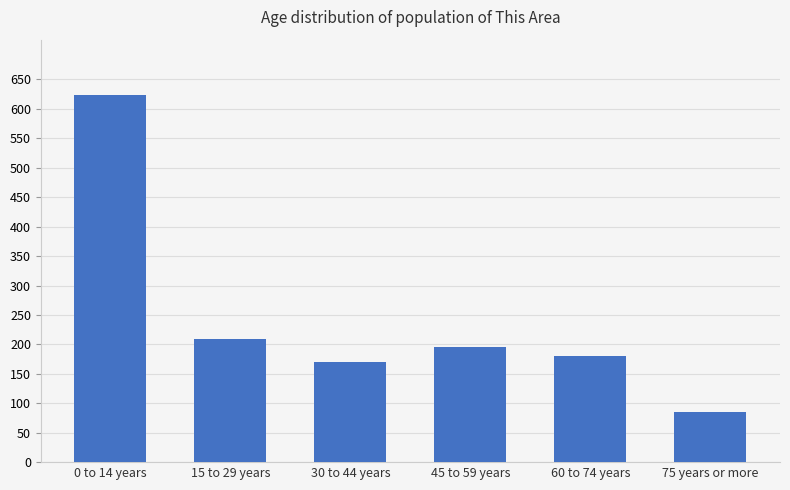

How many data points does each series have?

6